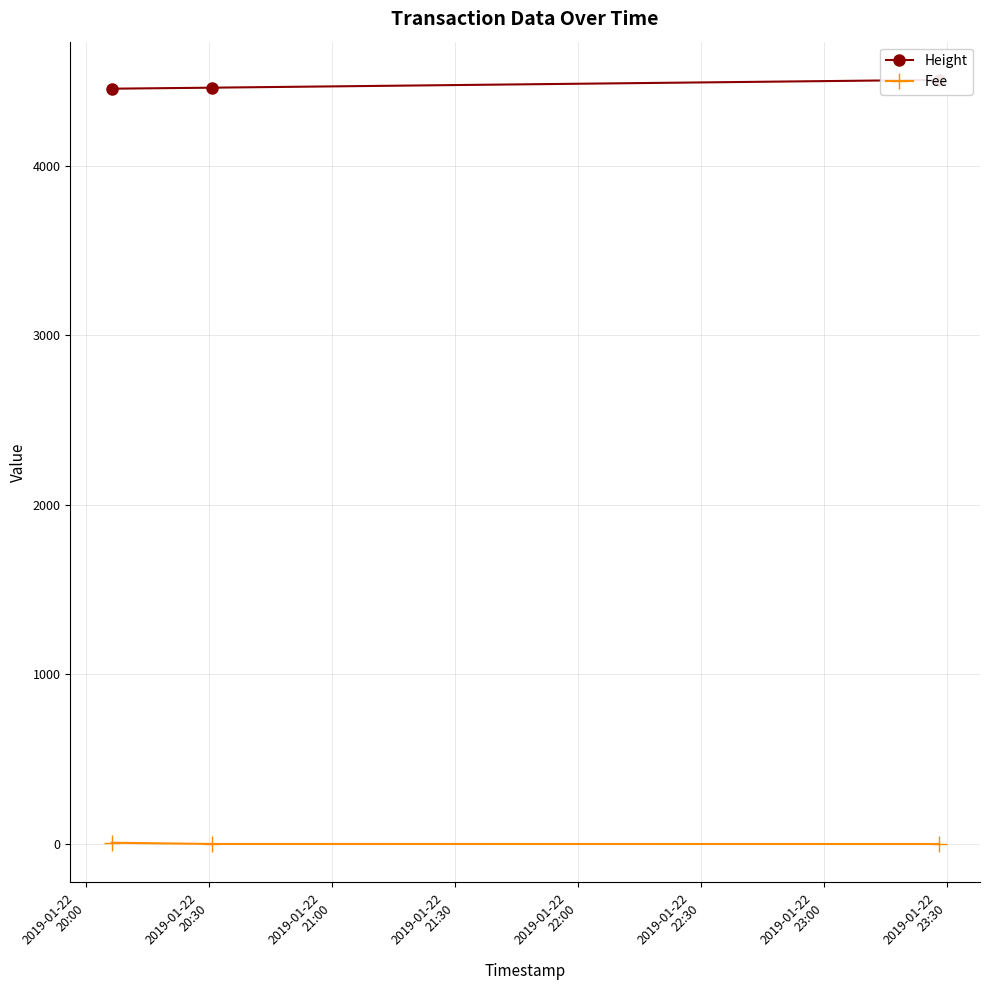

Rank the series by their average value, from lowest to highest.

Fee, Height